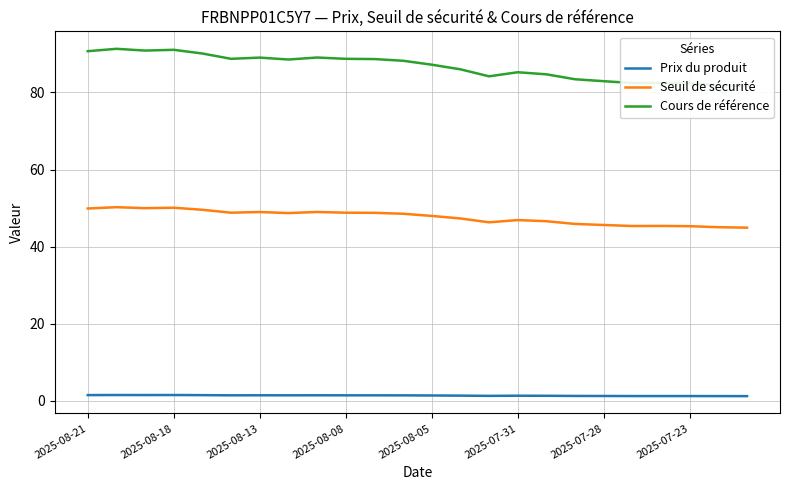

At which label does Cours de référence first exceed 88?

2025-08-21